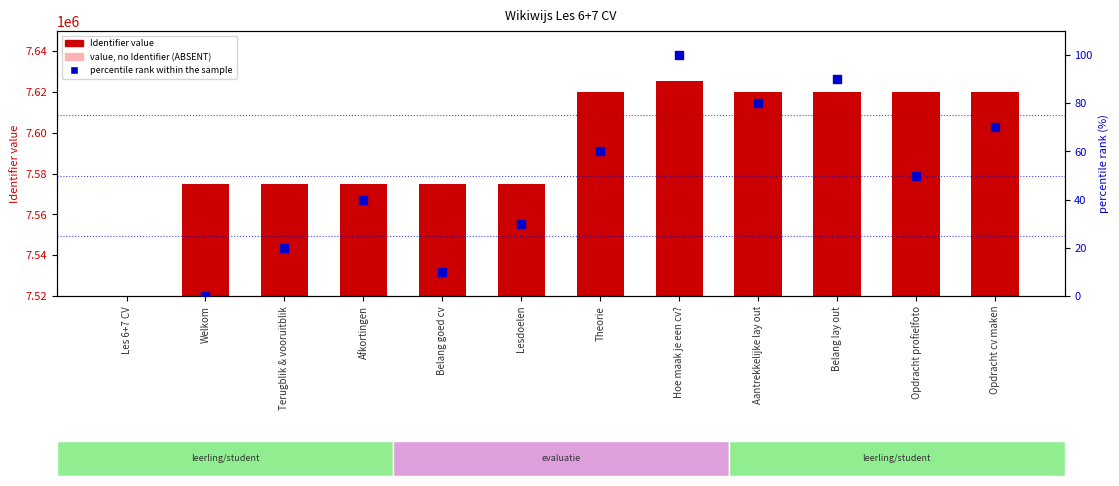

Which series has the largest Y range (max minus min)?

Identifier (count)